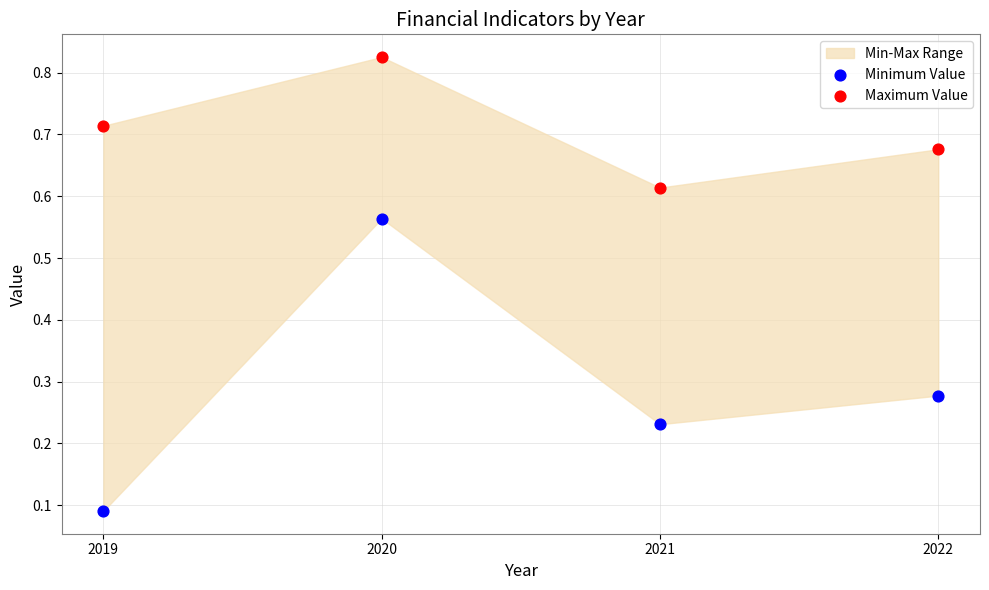

Across all data points, what is the average X value?

2020.5